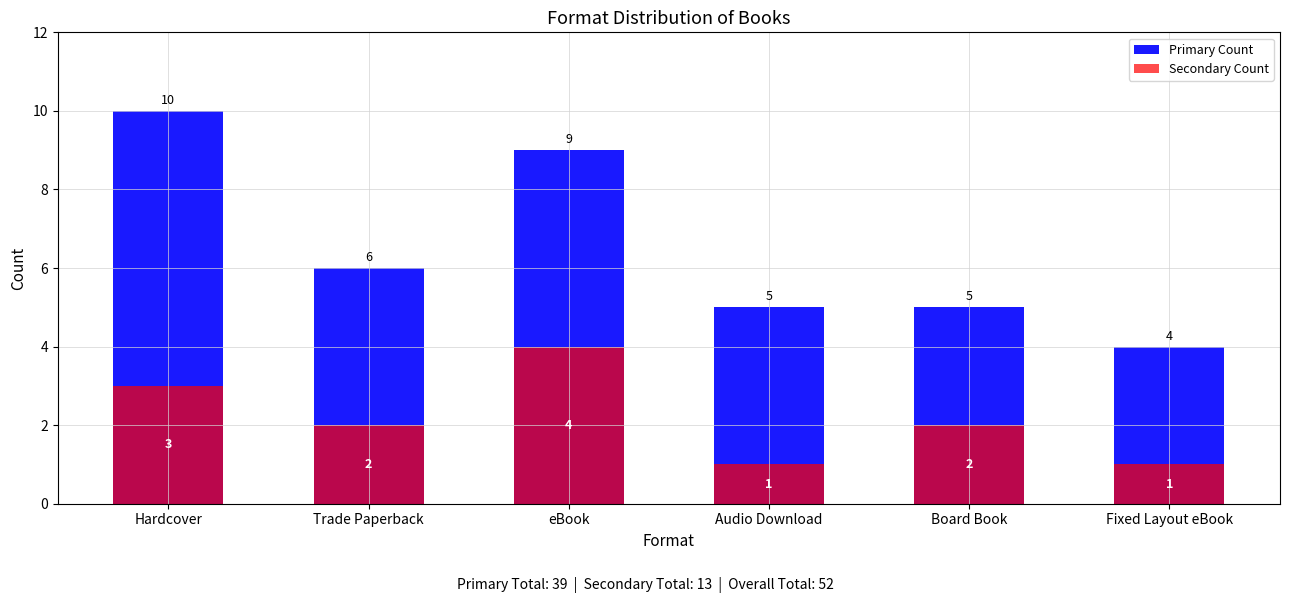

Reading left to right, extract all data points from this chart.

Primary Count: 10	6	9	5	5	4
Secondary Count: 3	2	4	1	2	1